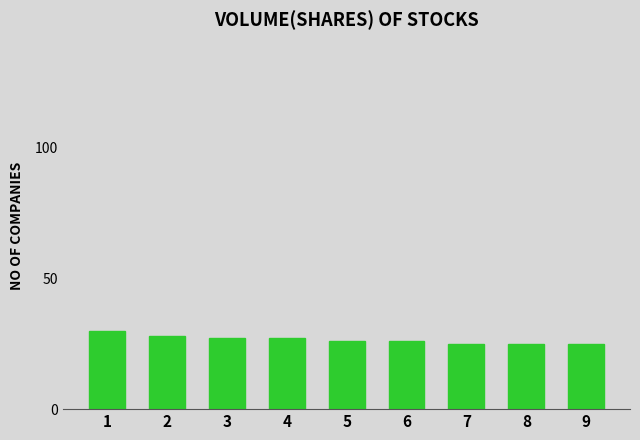

Count the values in the range 25 to 27.

7